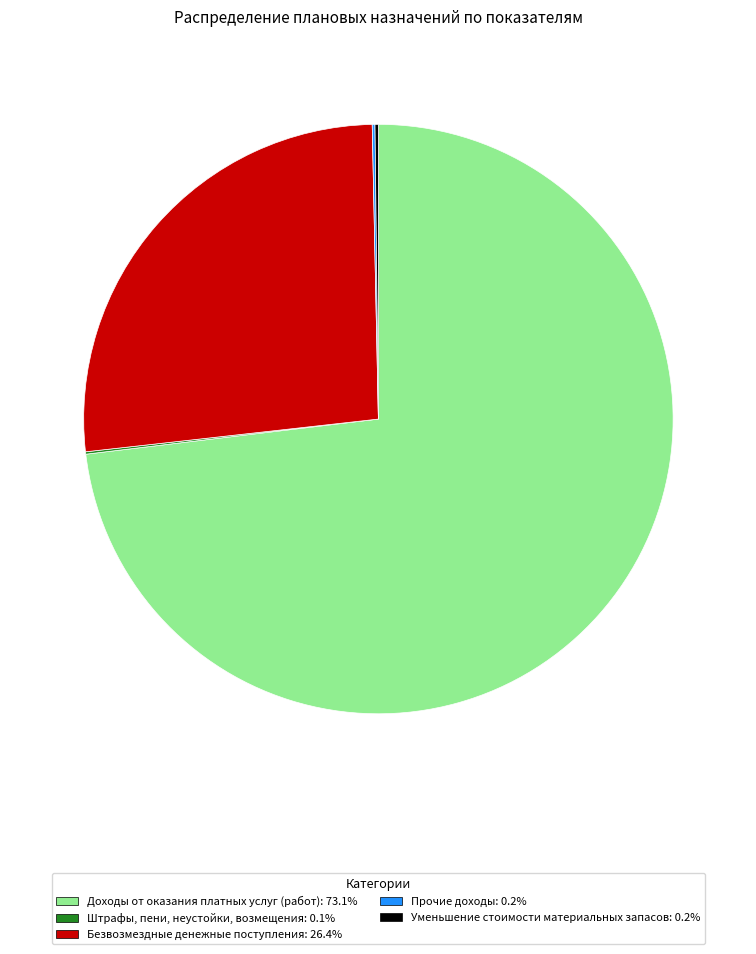

What is the ratio of the value at Доходы от оказания платных услуг (работ): 73.1% to the value at Безвозмездные денежные поступления: 26.4%?

2.8